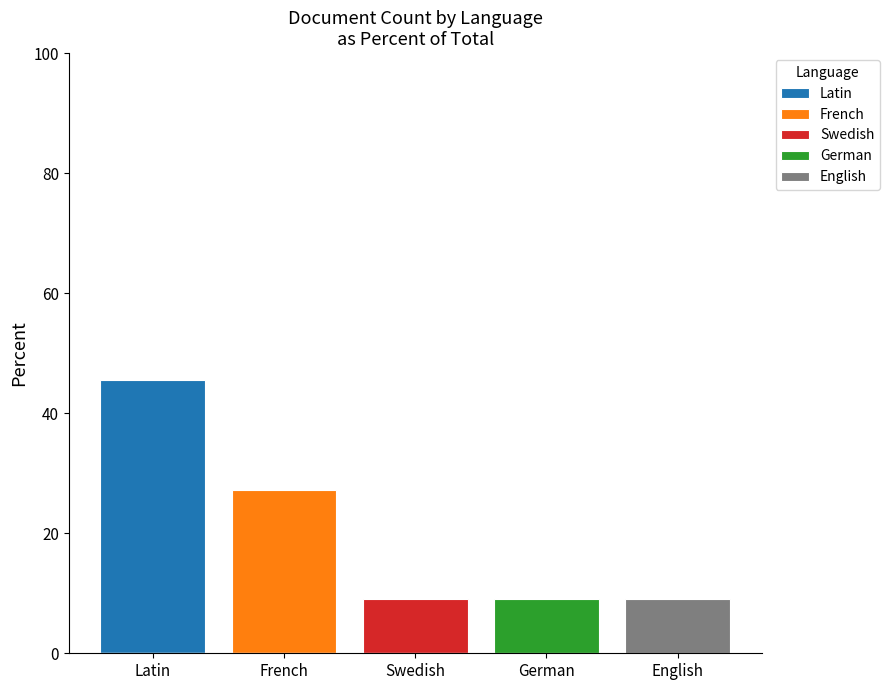

Count the number of data series in this chart.

5